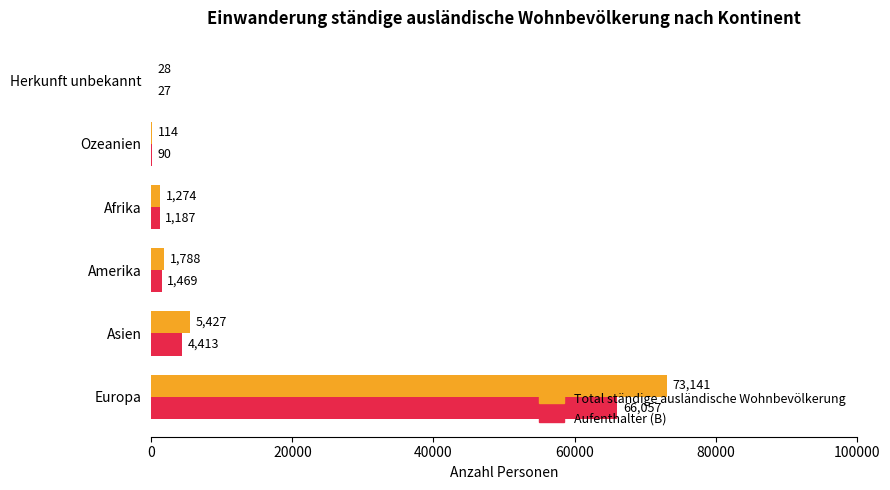

Between Asien and Herkunft unbekannt, which series saw the biggest shift?

Total ständige ausländische Wohnbevölkerung